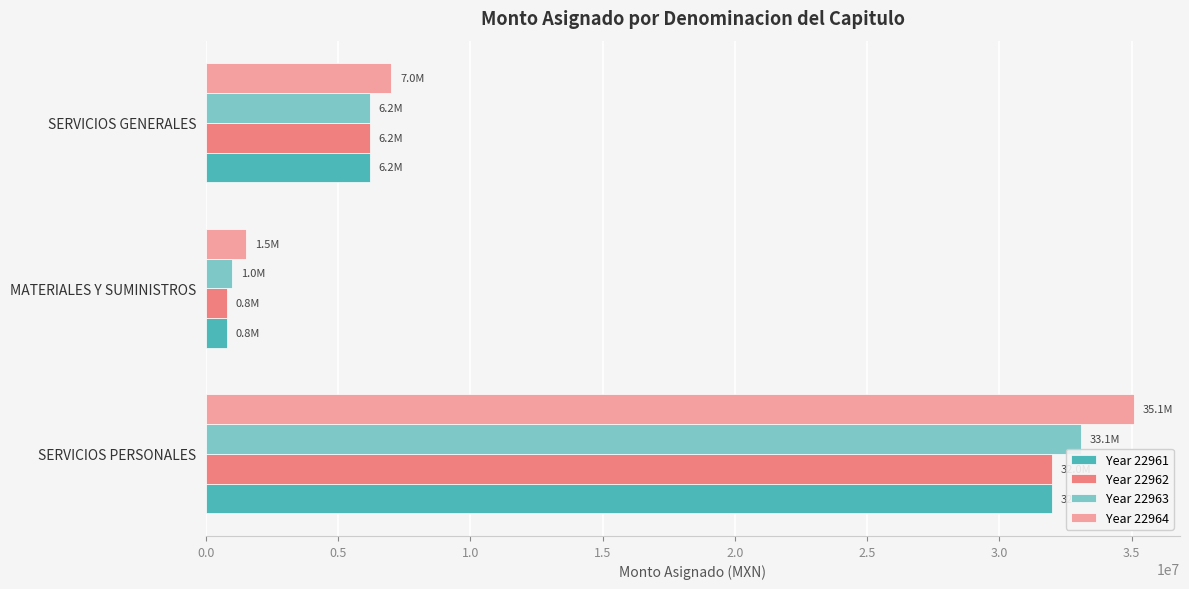

Which series has the widest spread of values?

Year 22964